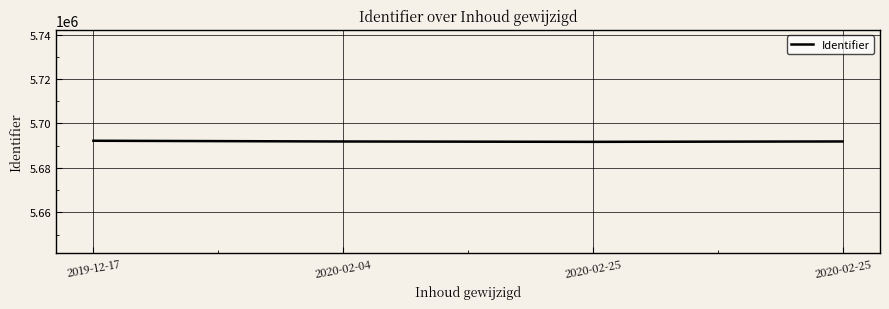

The chart shows a value of 5692225 at 2019-12-17. True or false?

True